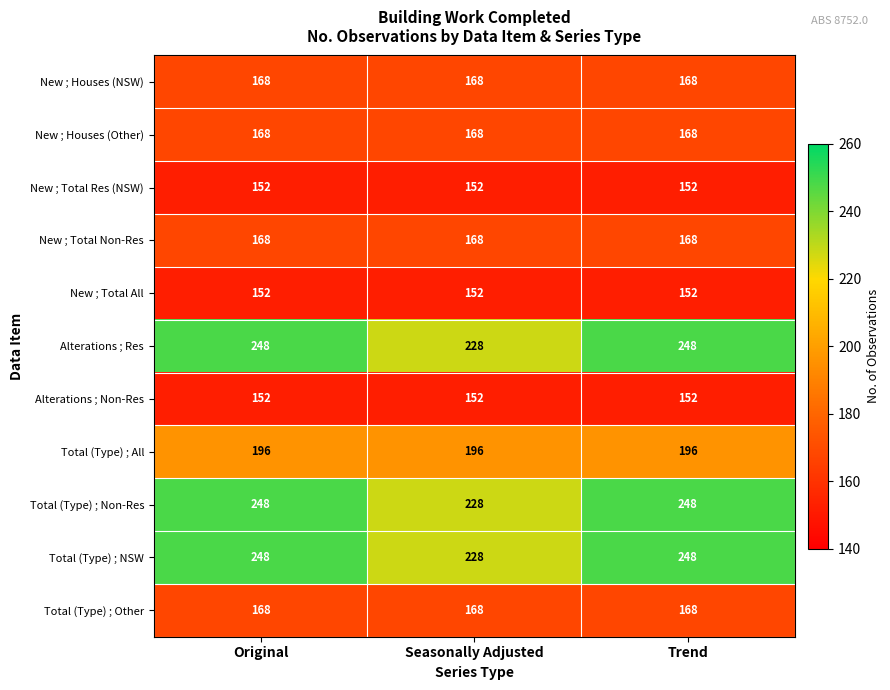

What is the greatest value displayed?

248